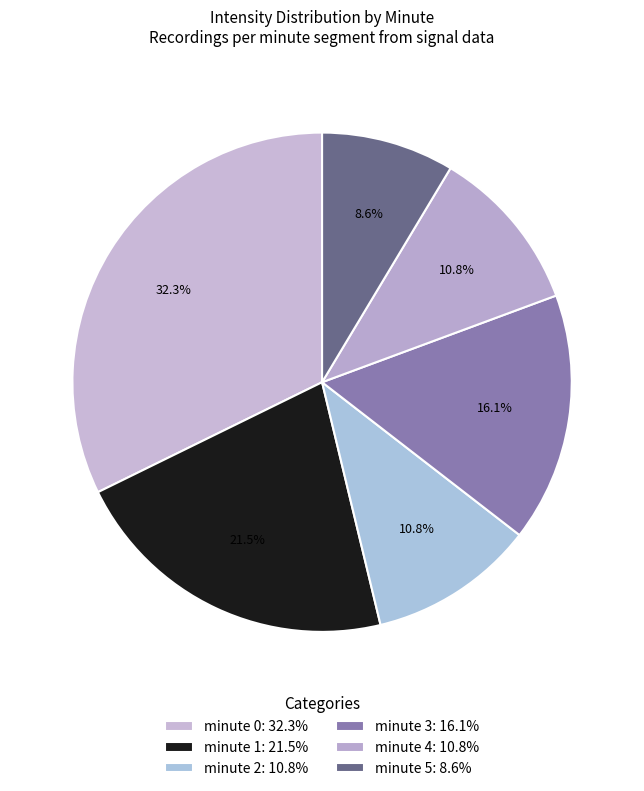

The minute 3 slice represents 24% of the pie. True or false?

False